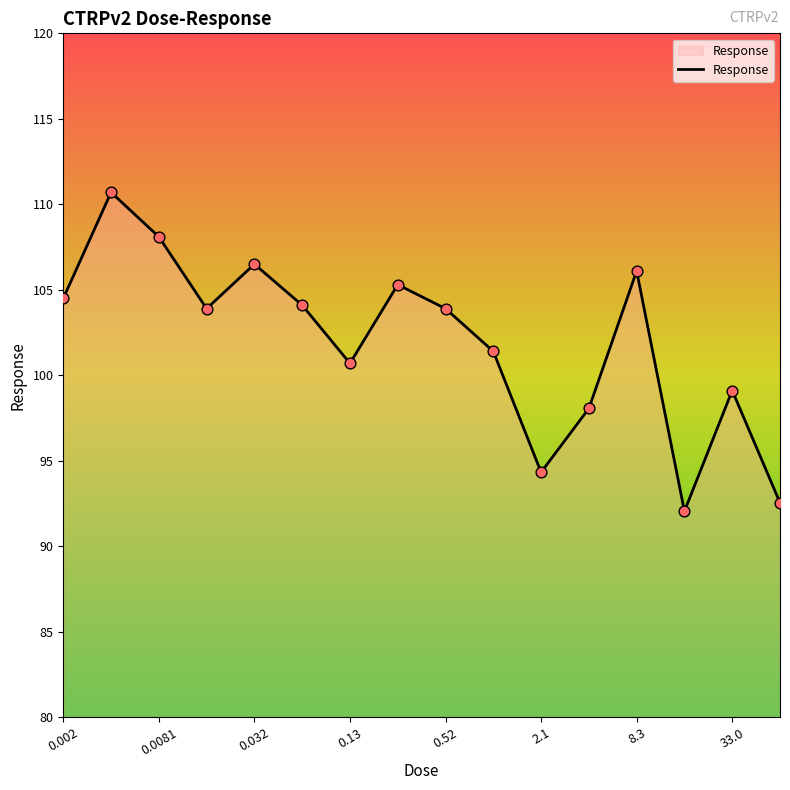

What is the greatest value displayed?

110.7